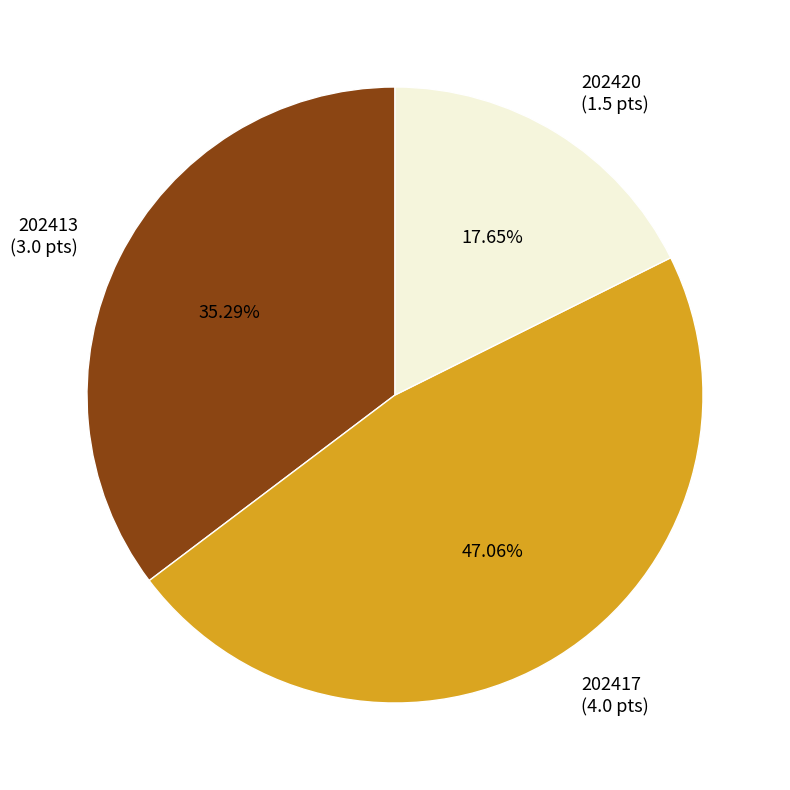

What percentage is NOT represented by 202413?

64.7%